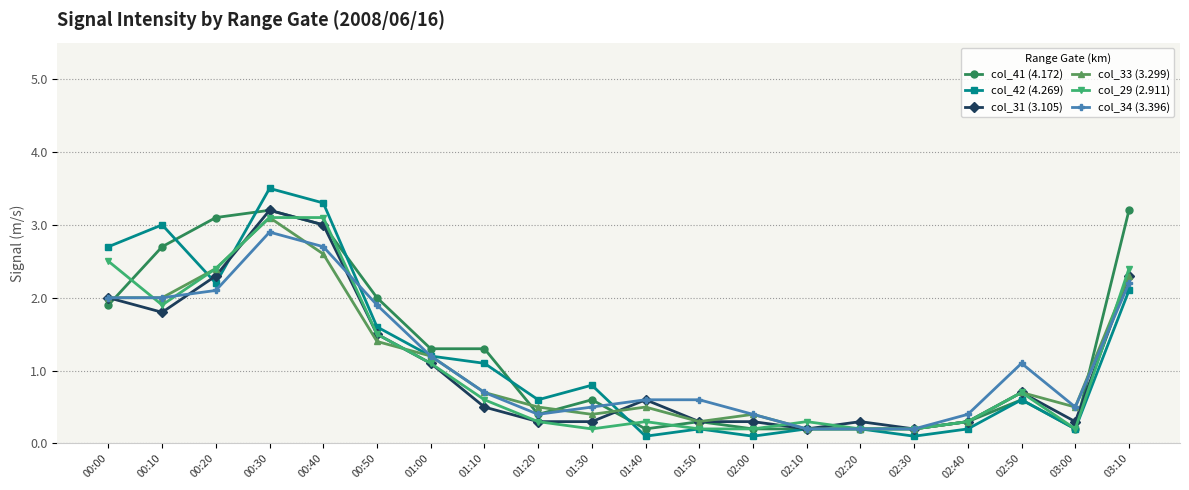

What is the spread (max minus min) of values at 01:20?

0.3